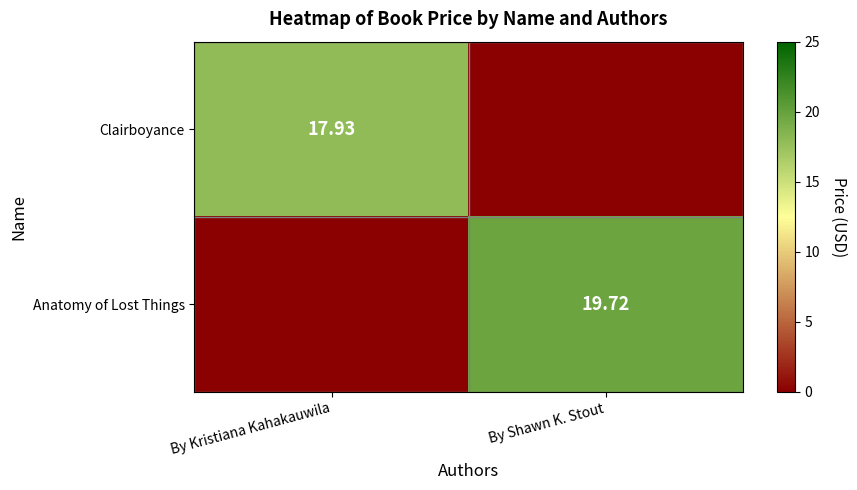

At which label does Clairboyance reach its minimum?

By Shawn K. Stout